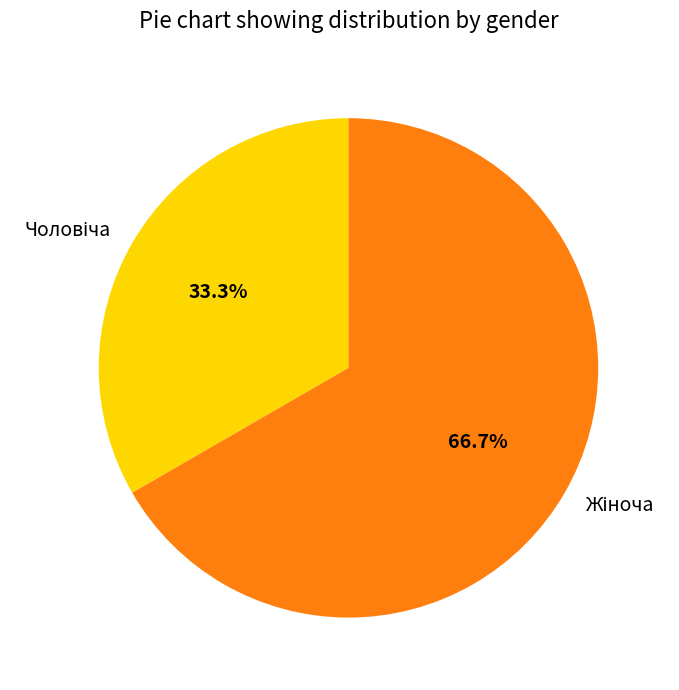

Does any single category account for the majority?

Yes